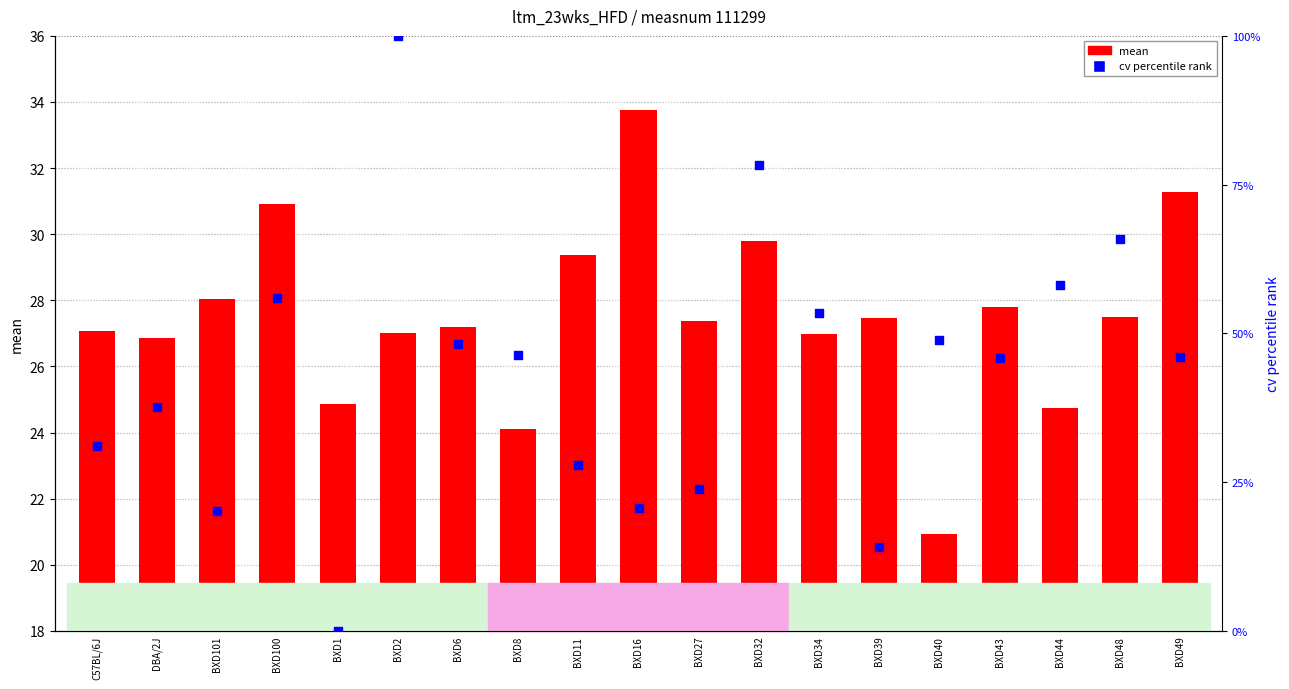

Which series has the largest total across all categories?

cv percentile rank